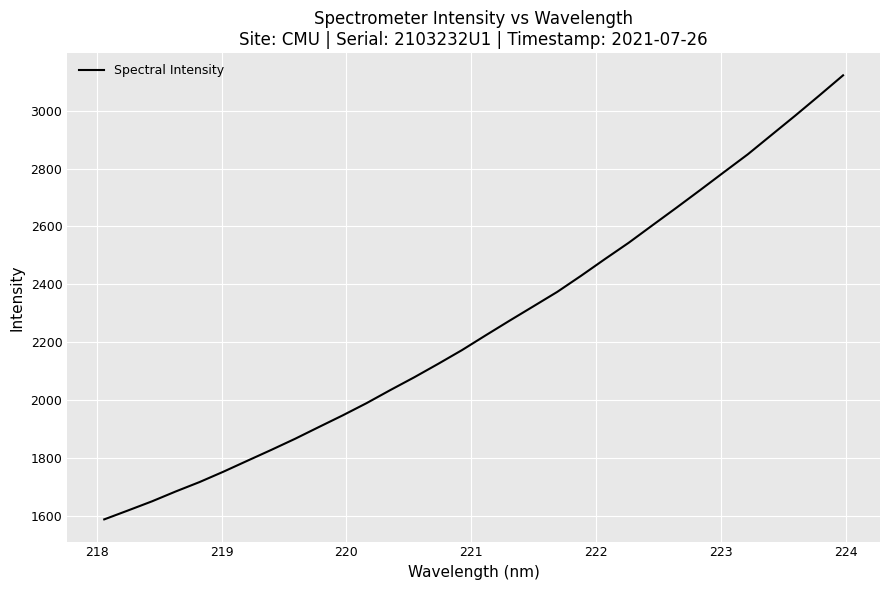

What is the minimum value shown in the chart?

1587.4